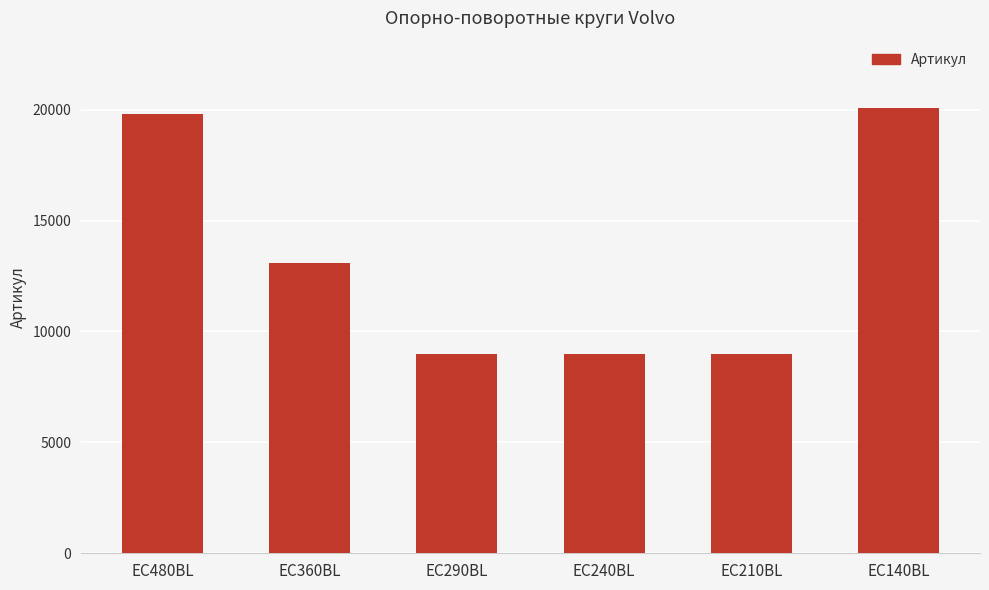

Does the chart contain any negative values?

No